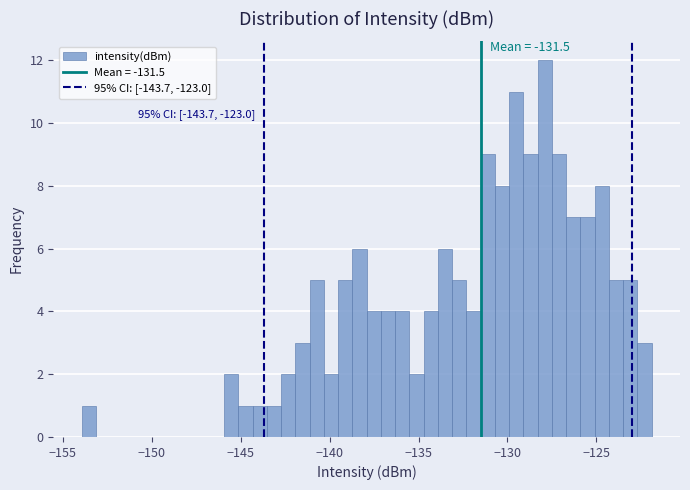

Around what value on the x-axis is the tallest bar? Give the approximate position of its centre, as read against the axis.

-128.0